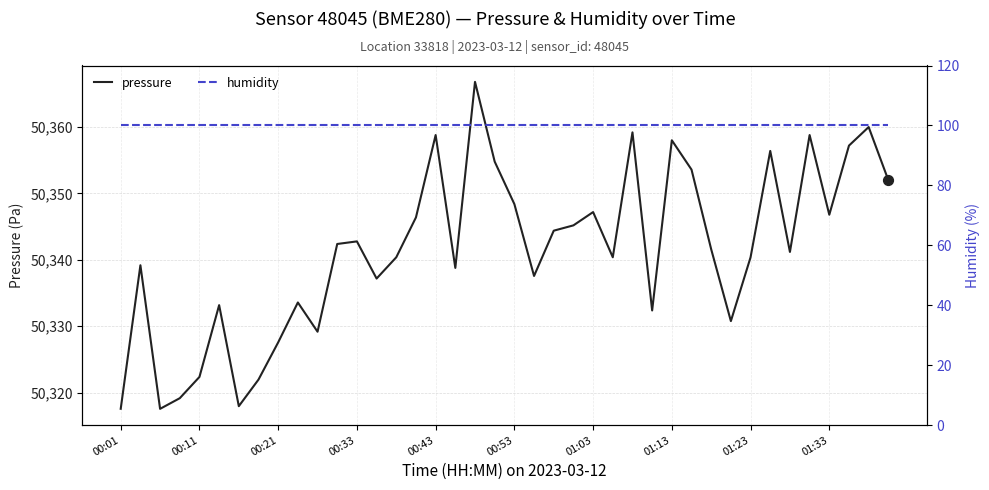

Is it true that pressure equals 66819.0 at 01:03?

False